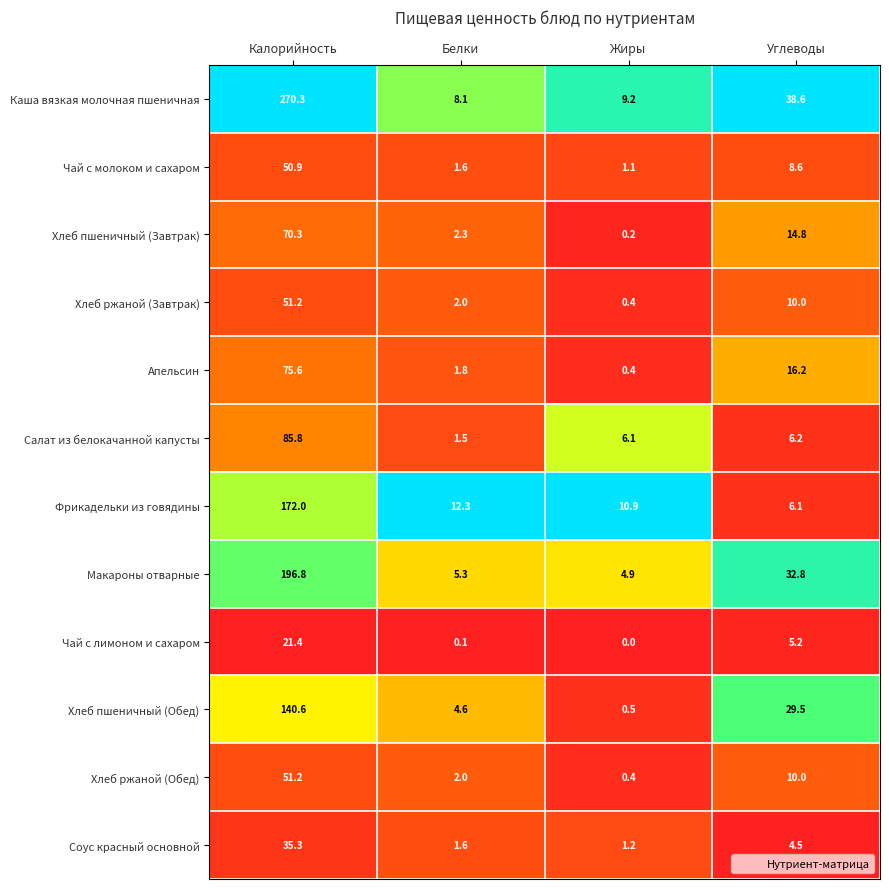

Between Калорийность and Углеводы, which series saw the biggest shift?

Каша вязкая молочная пшеничная